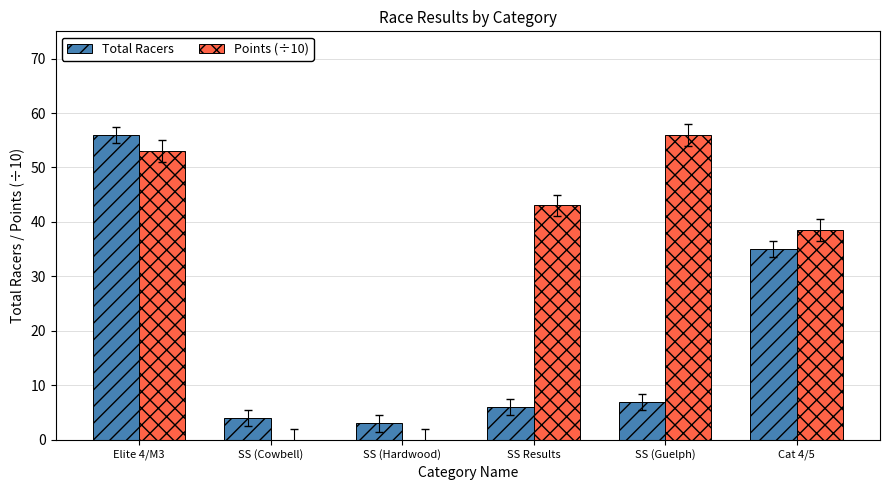

Which category has the highest value in the Total Racers series?

Elite 4/M3